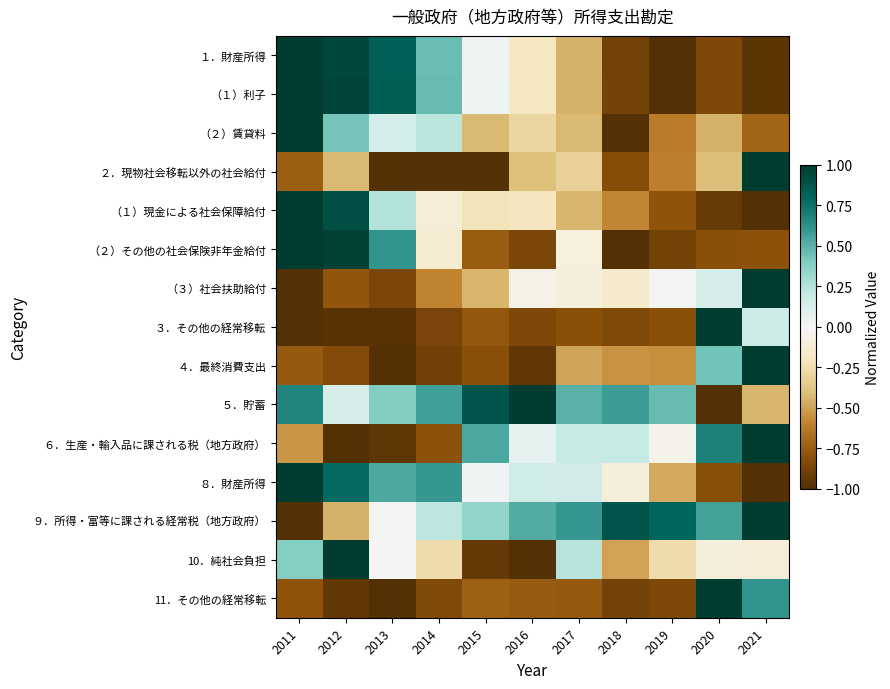

Which series has the largest total across all categories?

５．貯蓄